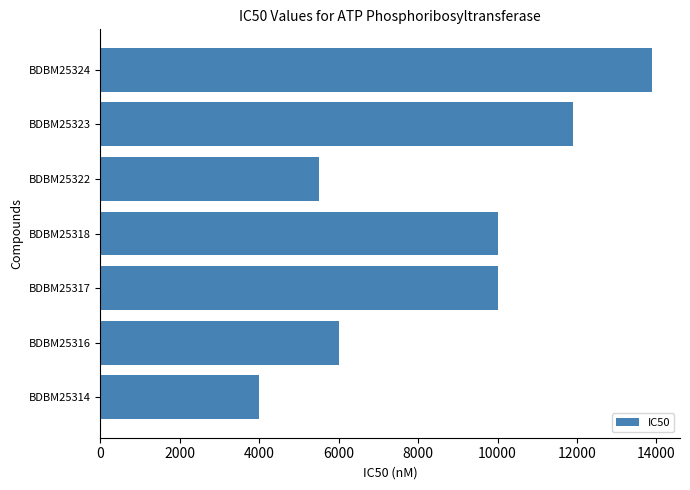

Read the value at BDBM25322, to the nearest 10.

5500